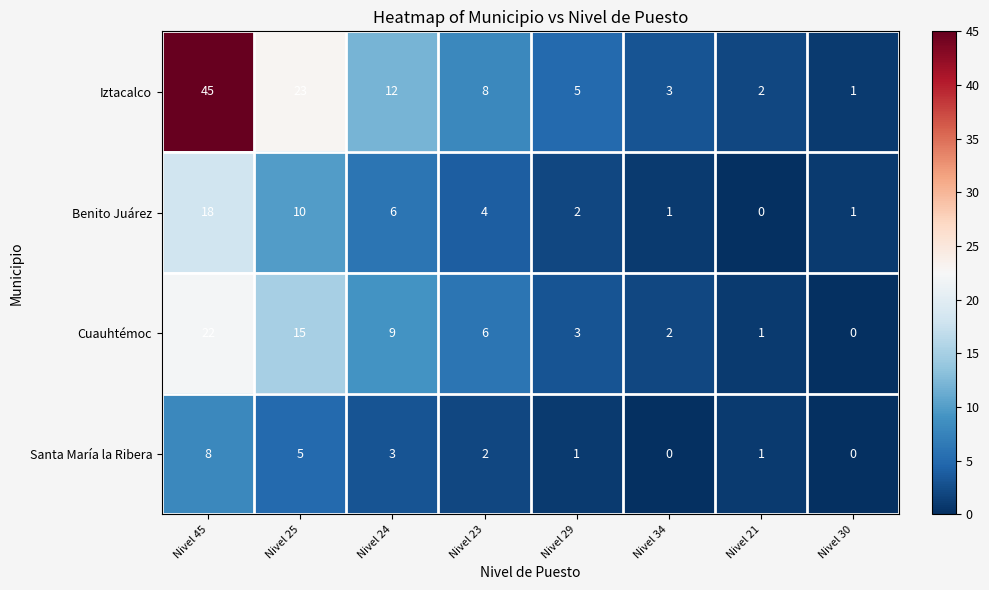

Which series changed the most between Nivel 23 and Nivel 34?

Iztacalco